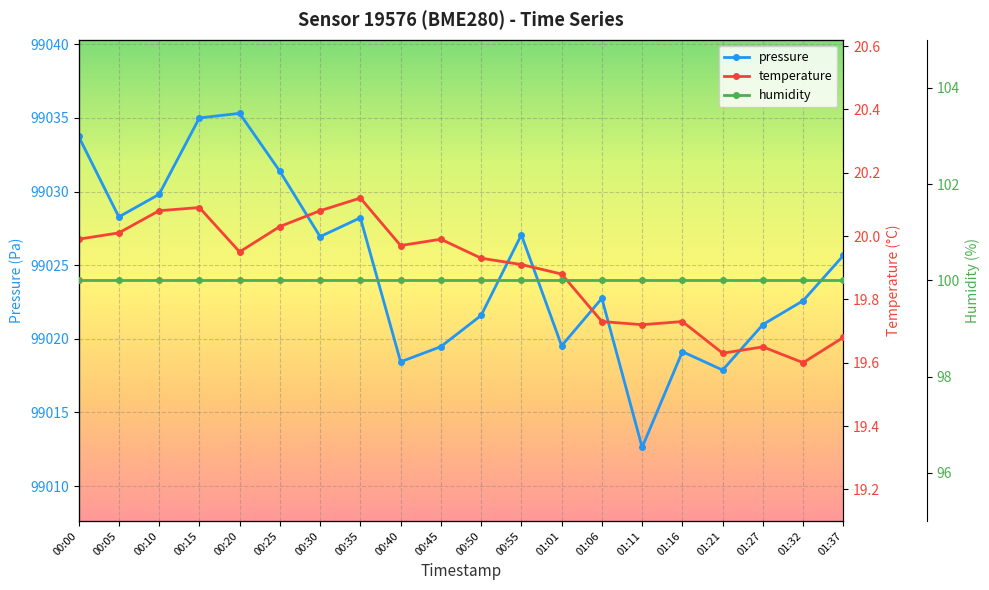

Between 00:05 and 00:35, which series saw the biggest shift?

temperature